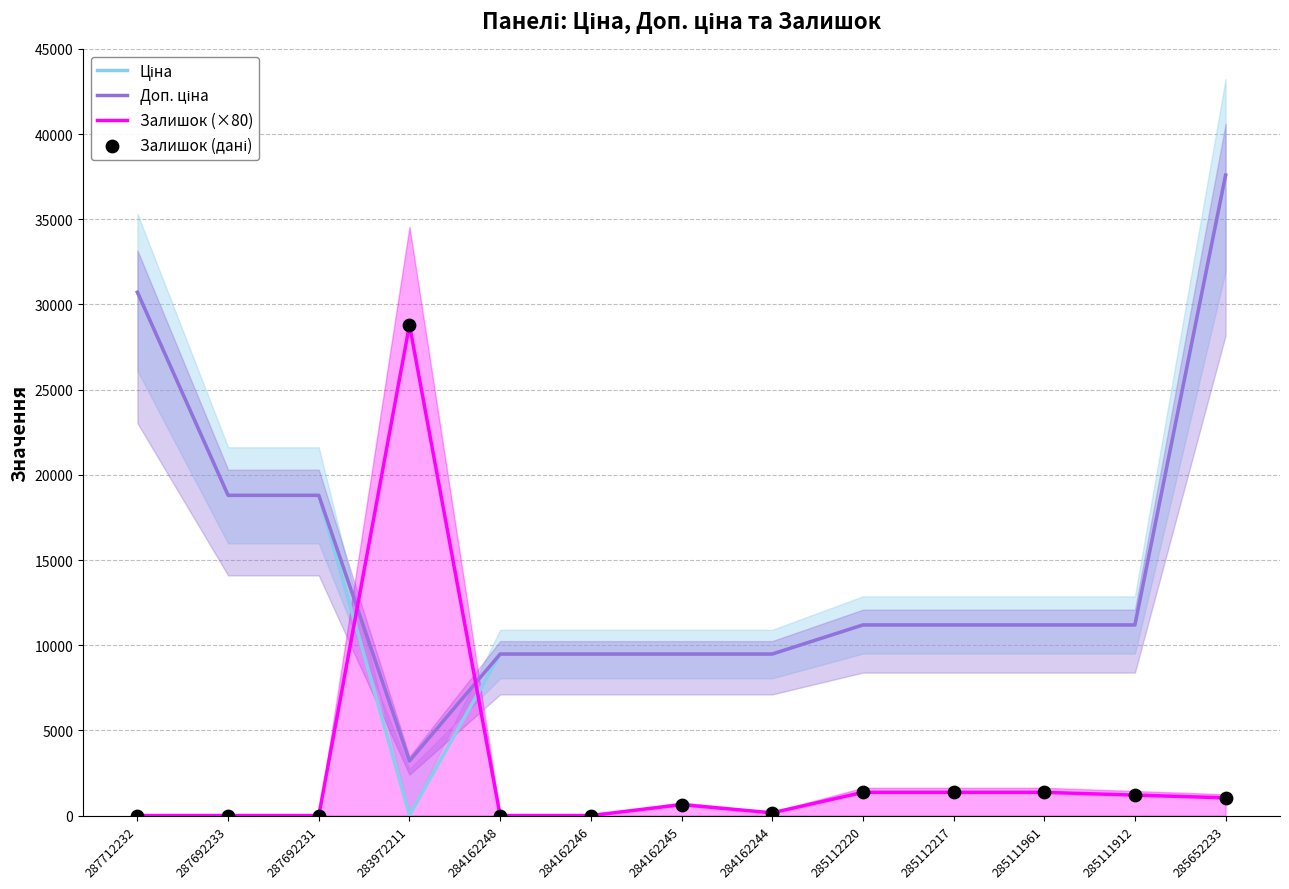

Which series reaches the minimum Y coordinate?

Залишок (×80)